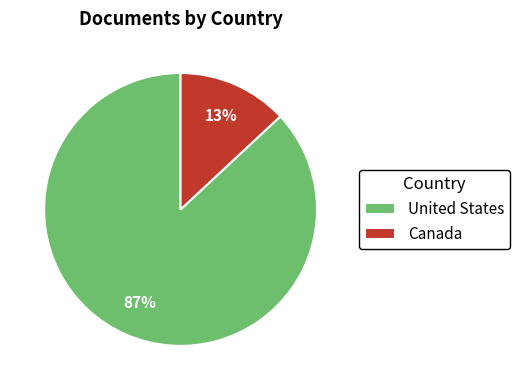

What percentage is the United States slice, to the nearest percent?

87%